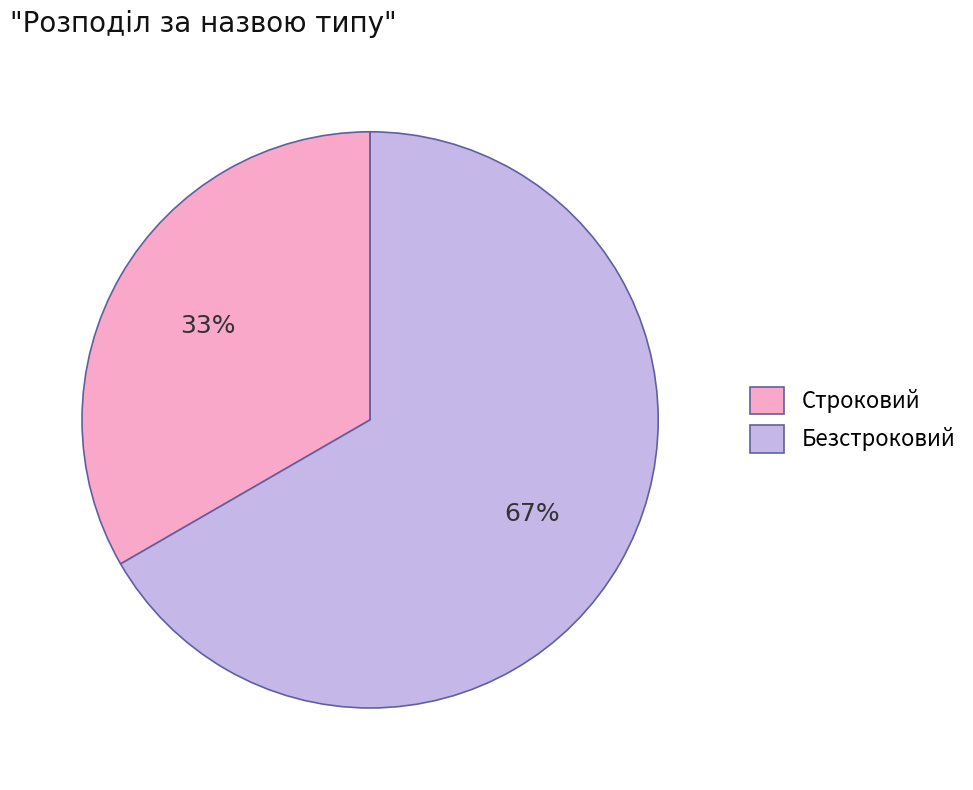

Rank the categories by value from lowest to highest.

Строковий, Безстроковий